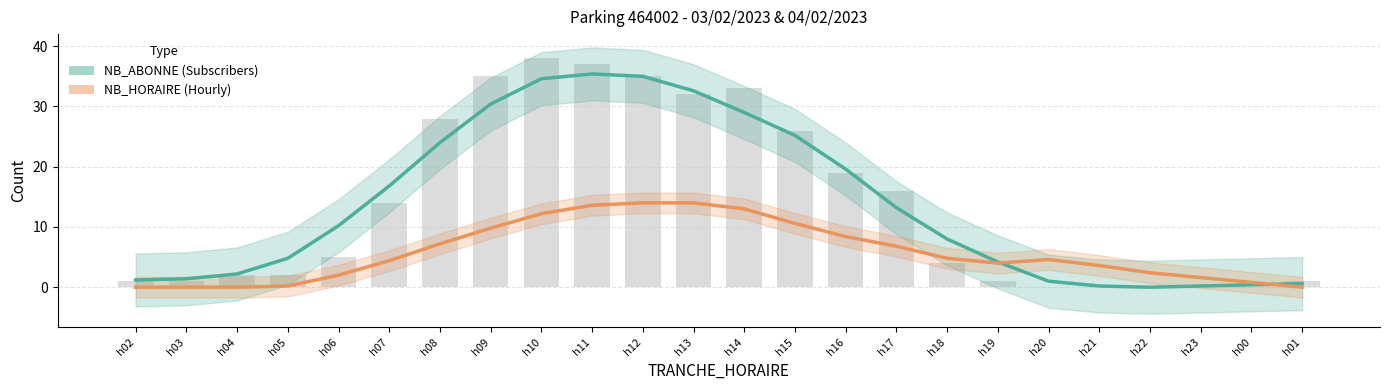

List the labels in order of value, smallest first.

h20, h21, h22, h23, h00, h02, h03, h19, h01, h04, h05, h18, h06, h07, h17, h16, h15, h08, h13, h14, h09, h12, h11, h10